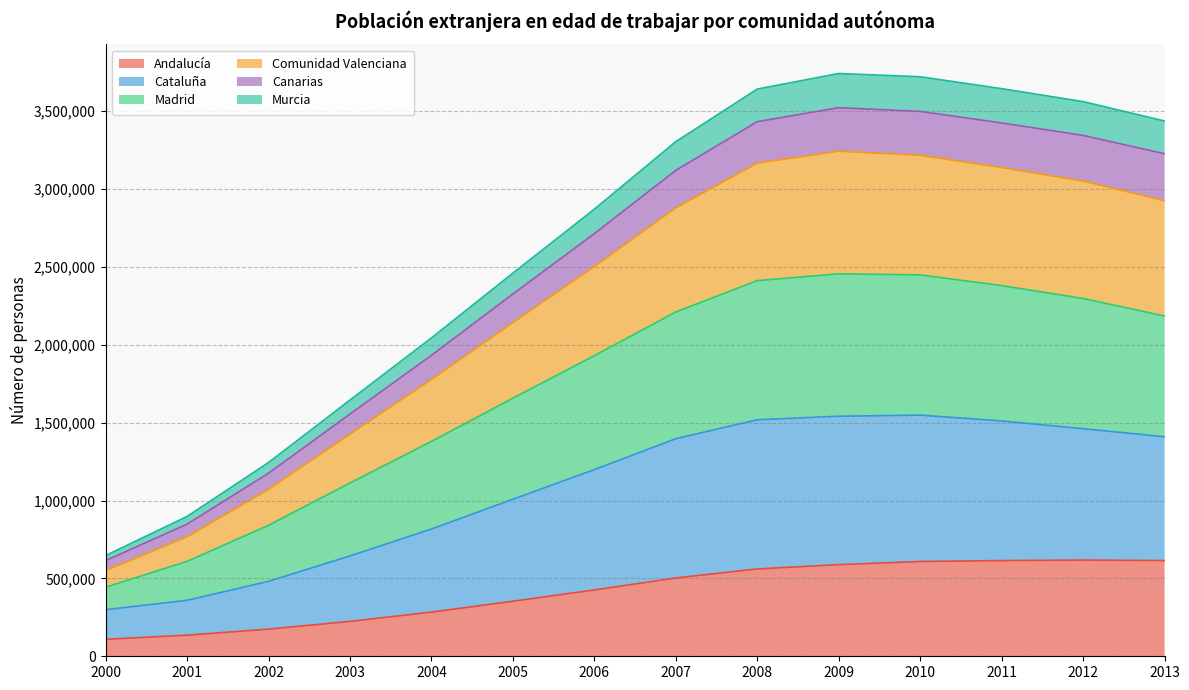

What value does the Canarias series have at 2013?

3226670